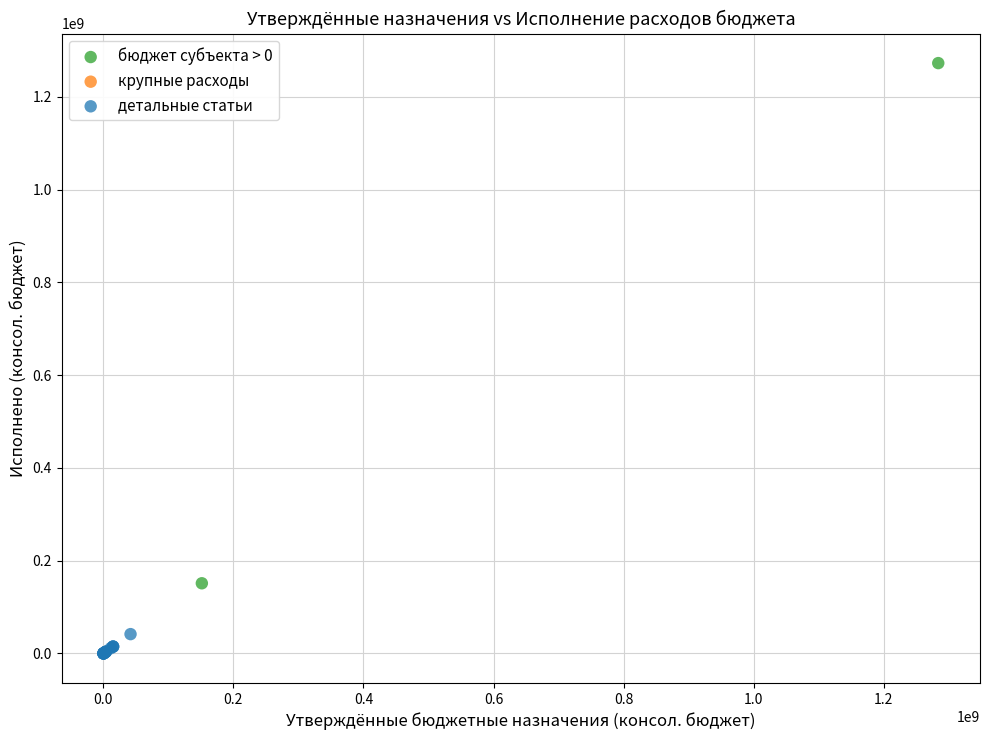

Which series reaches the maximum Y coordinate?

бюджет субъекта > 0